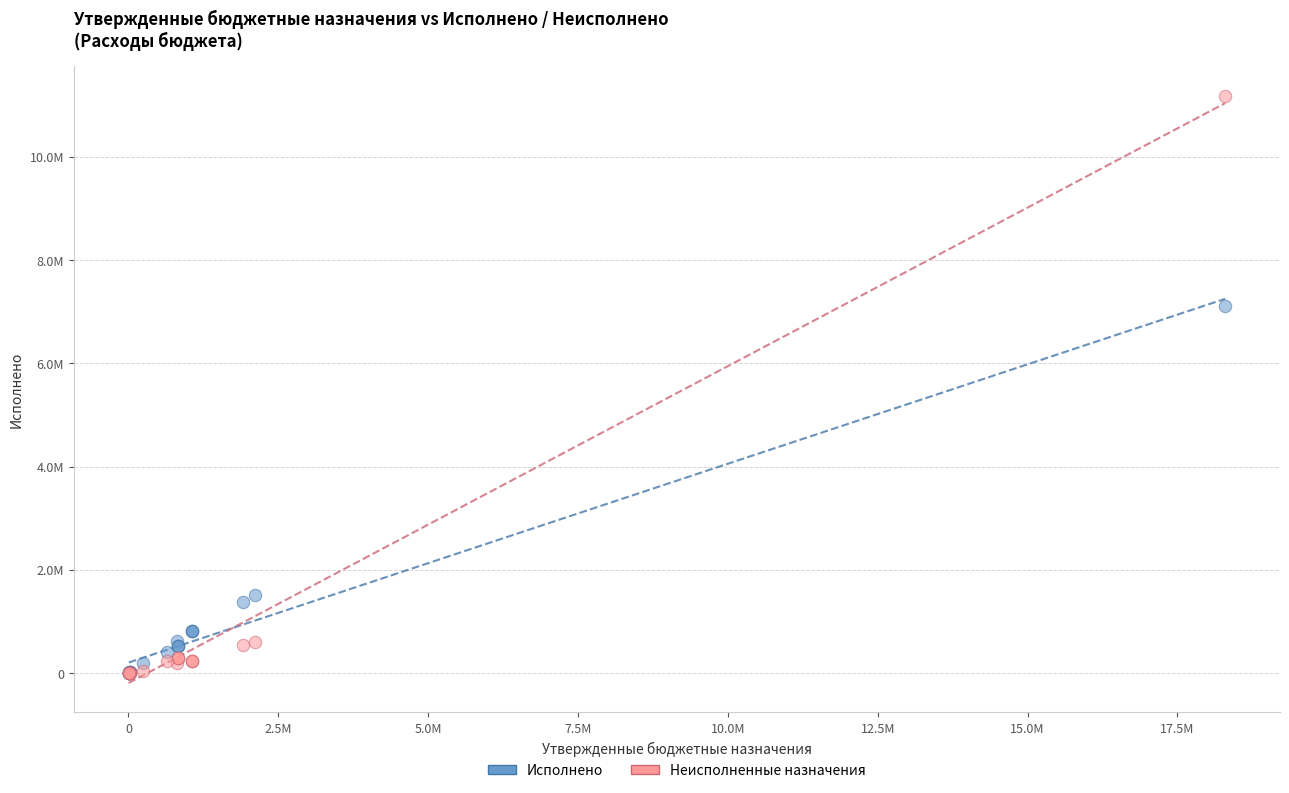

Which series has the widest spread of Y values?

Неисполненные назначения